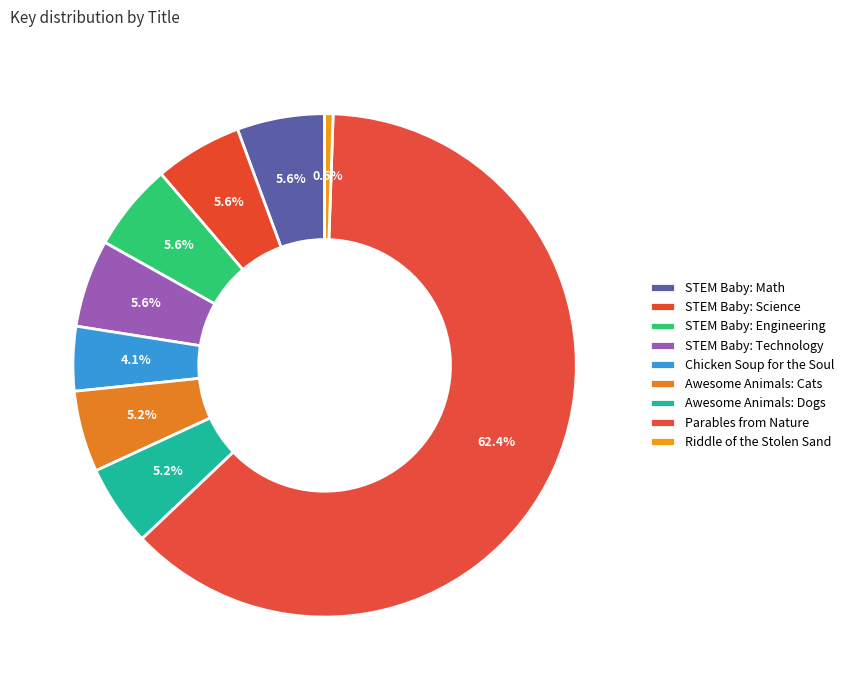

What percentage do Chicken Soup for the Soul and Awesome Animals: Cats together represent?

9.4%